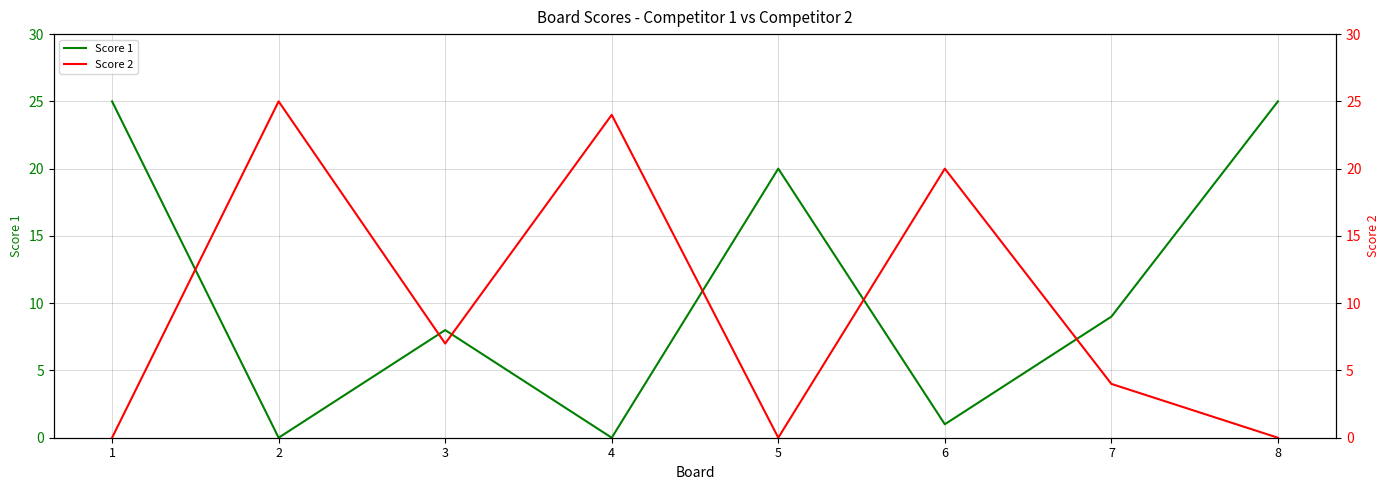

What is the difference between the highest and lowest values at 2?

25